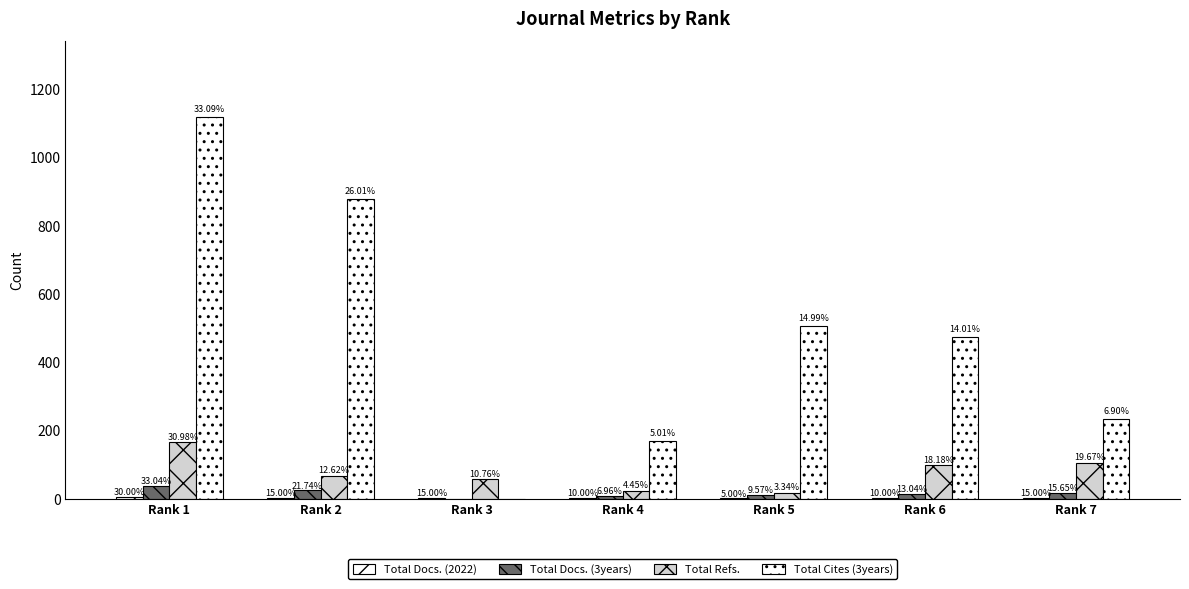

What is the sum of all Total Cites (3years) values?

3376